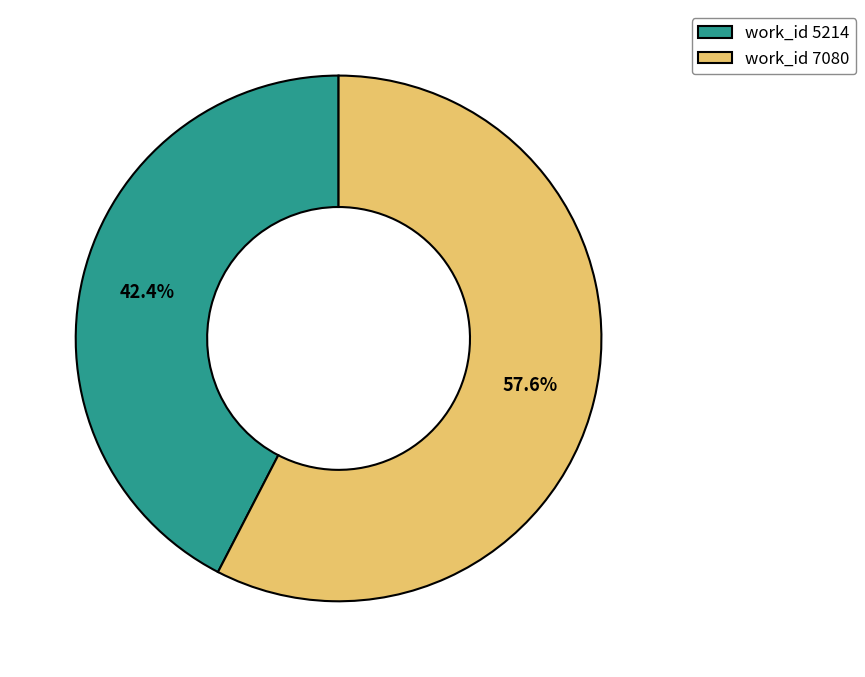

Does work_id 7080 represent more than half of the total?

Yes